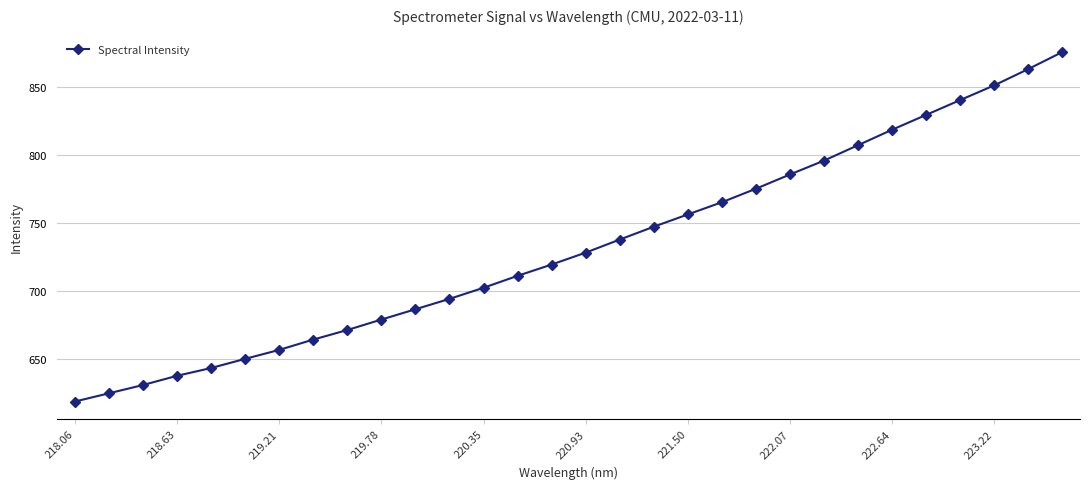

How many data points does each series have?

30